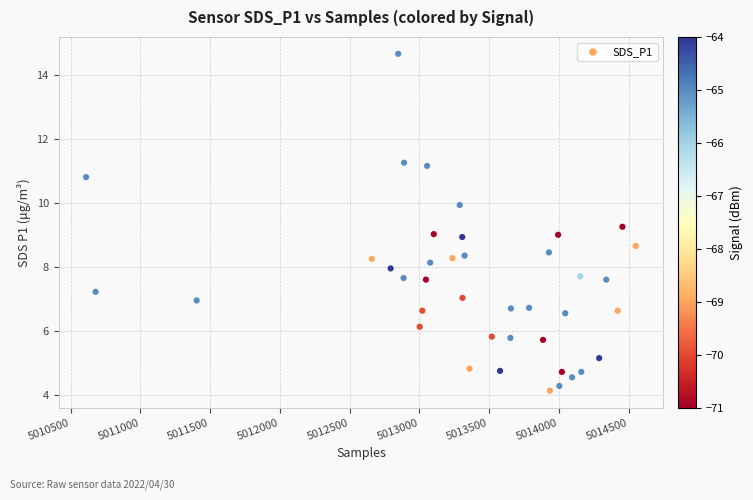

What is the range of Y values (max minus min)?

10.5